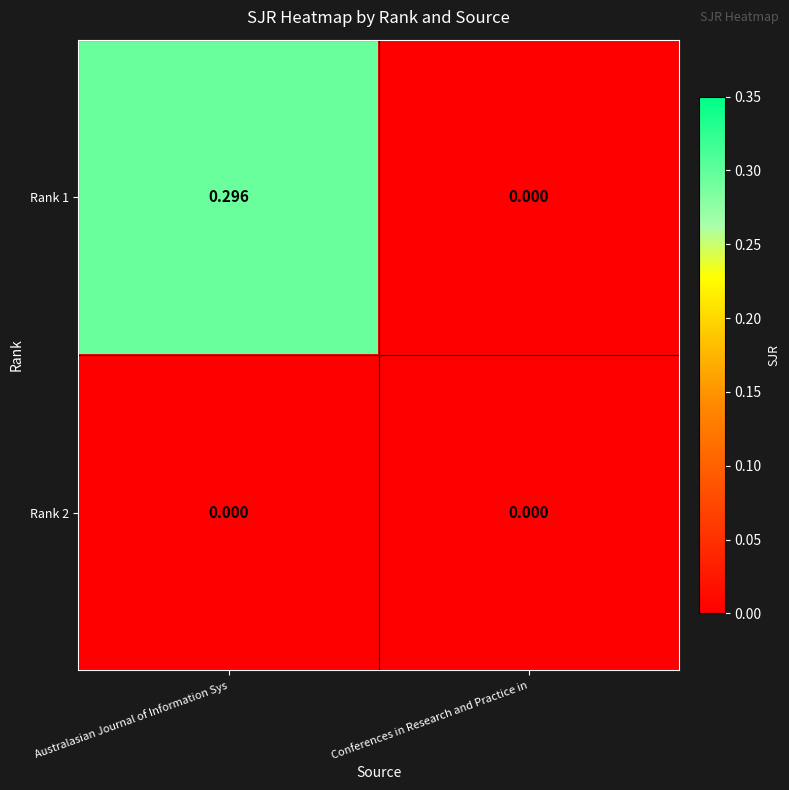

At which category does the chart reach its peak across all series?

Australasian Journal of Information Sys